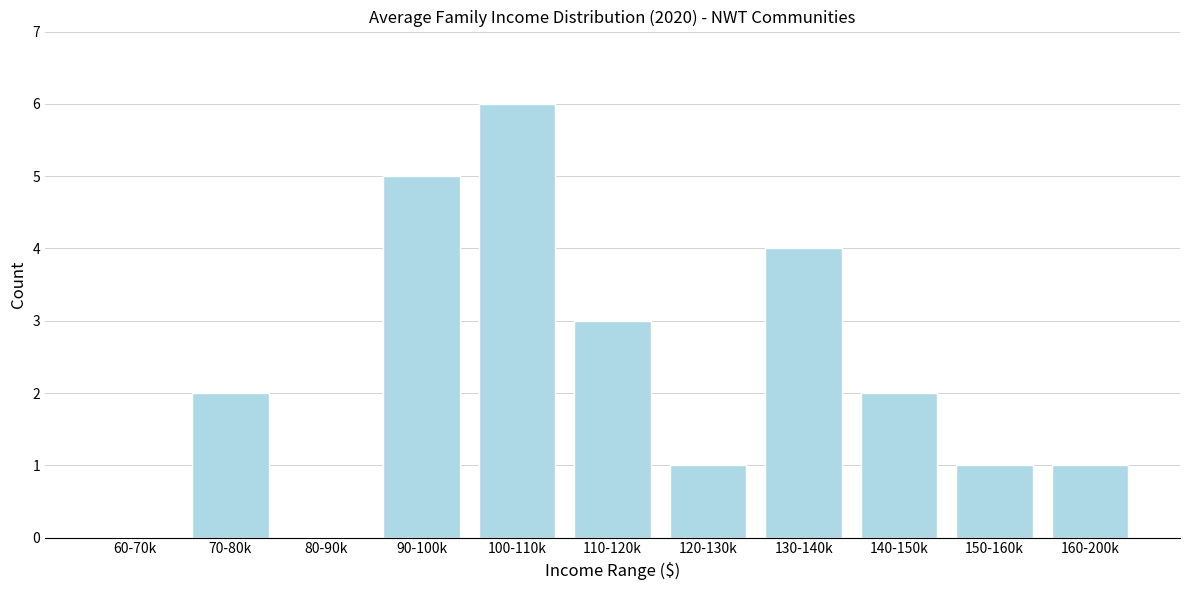

Reading left to right, list all the values displayed in this chart.

60-70k=0	70-80k=2	80-90k=0	90-100k=5	100-110k=6	110-120k=3	120-130k=1	130-140k=4	140-150k=2	150-160k=1	160-200k=1